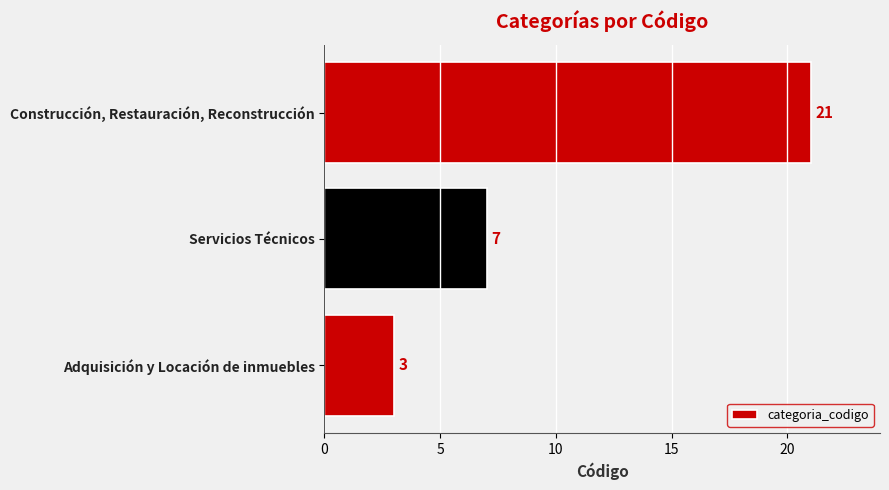

Which has a higher value, Construcción, Restauración, Reconstrucción or Servicios Técnicos?

Construcción, Restauración, Reconstrucción